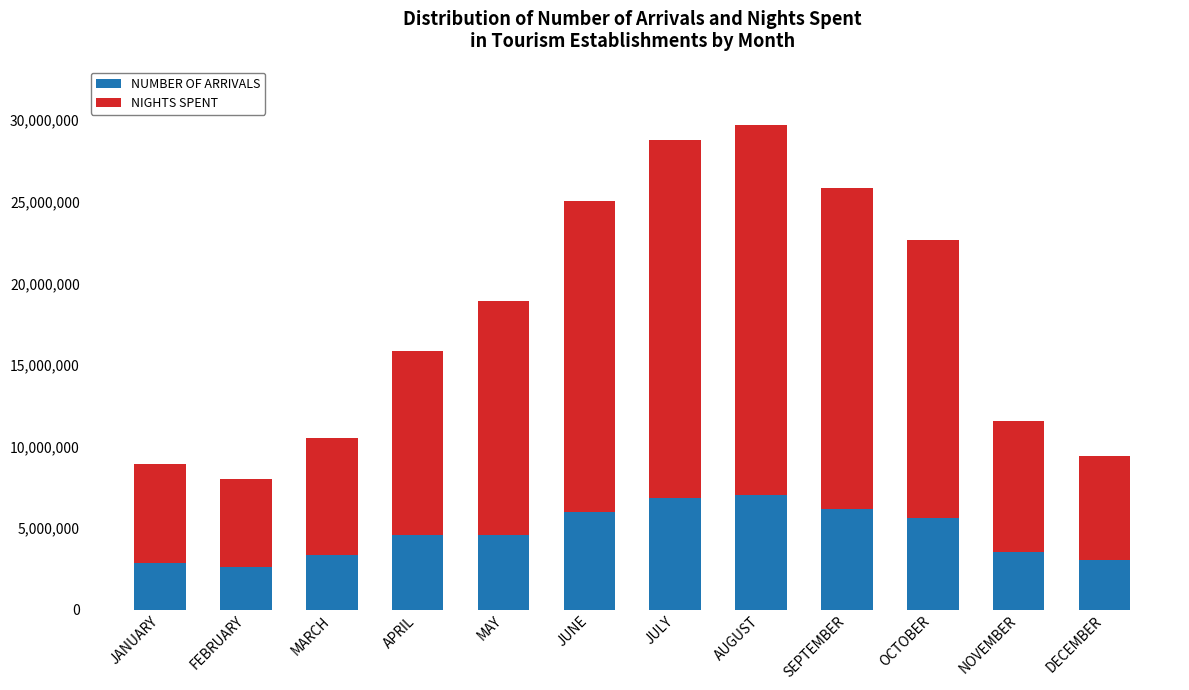

Read the NUMBER OF ARRIVALS value at SEPTEMBER.

6189605